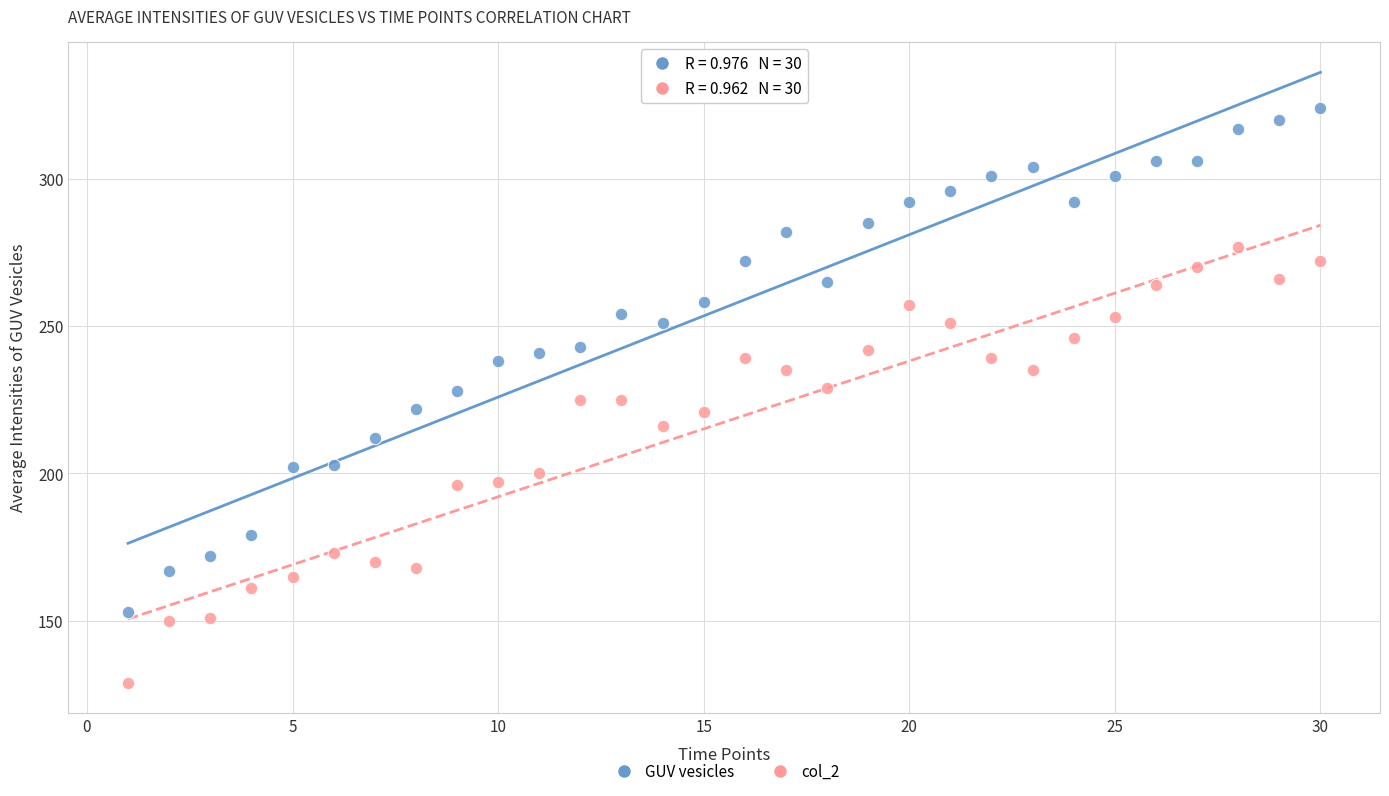

Across all data points, what is the range of X values (max minus min)?

29